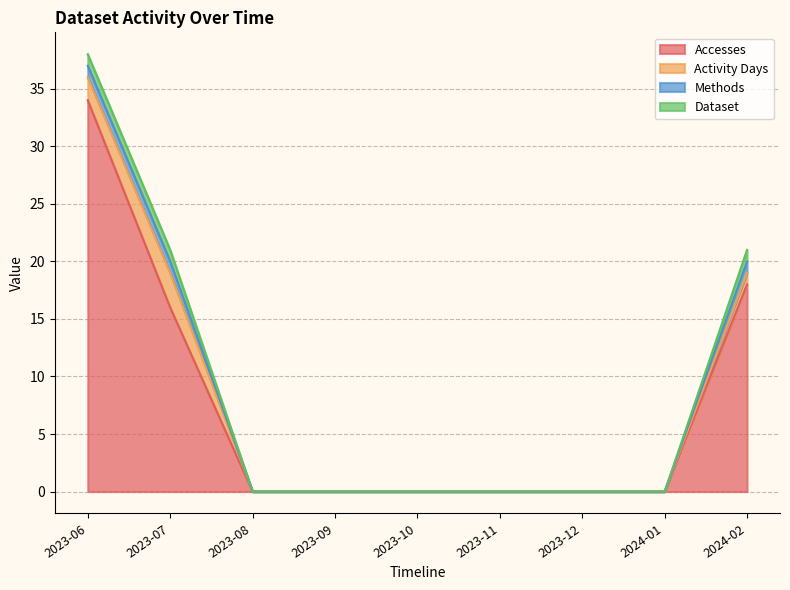

The Dataset series shows 0 at 2023-11. True or false?

False